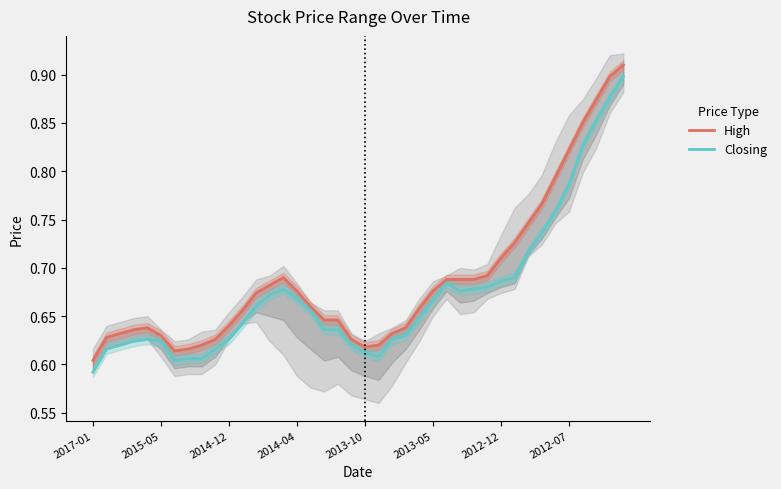

What is the highest value of the High series?

0.9